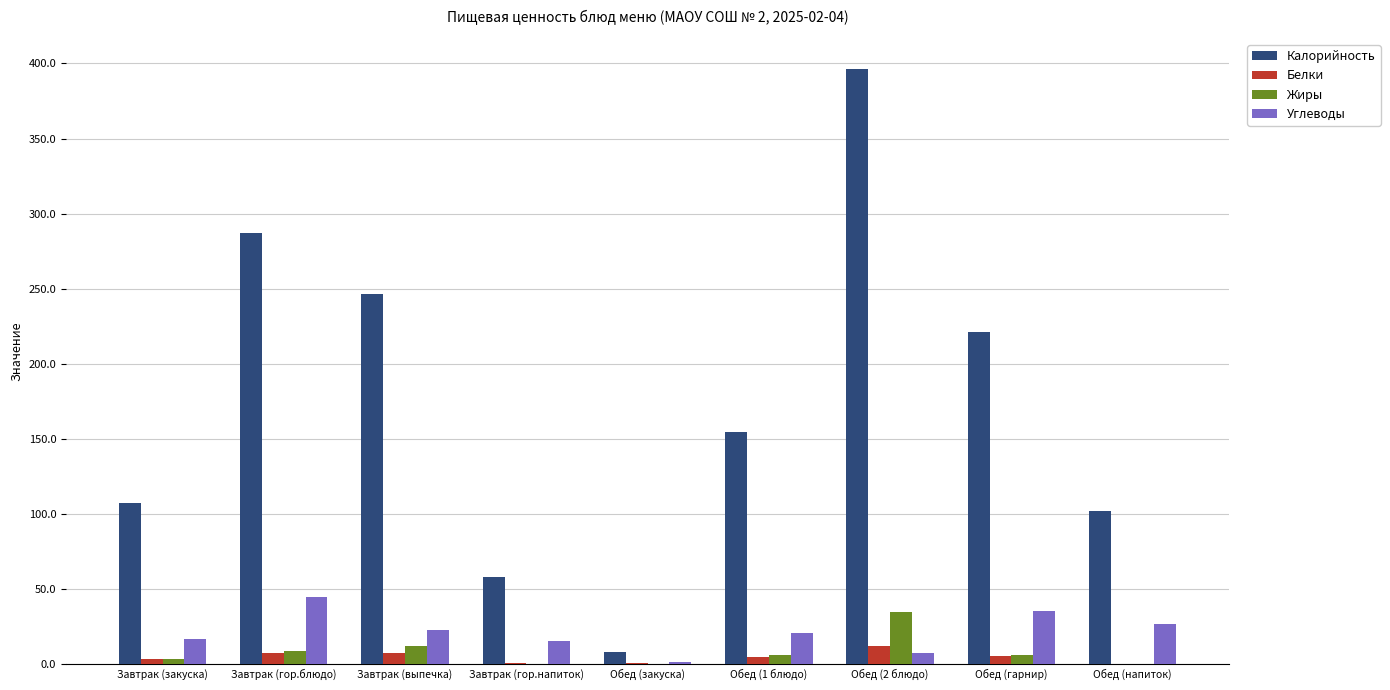

At which category does the chart reach its peak across all series?

Обед (2 блюдо)